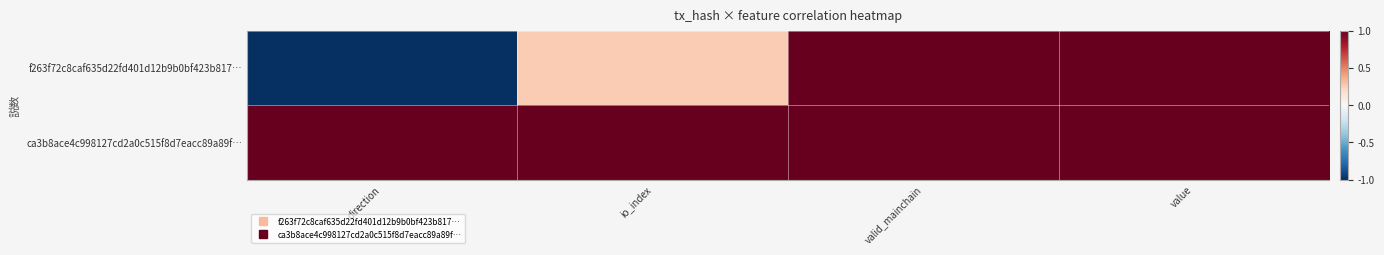

Rank the series by their maximum value, from highest to lowest.

f263f72c8caf635d22fd401d12b9b0bf423b817…, ca3b8ace4c998127cd2a0c515f8d7eacc89a89f…